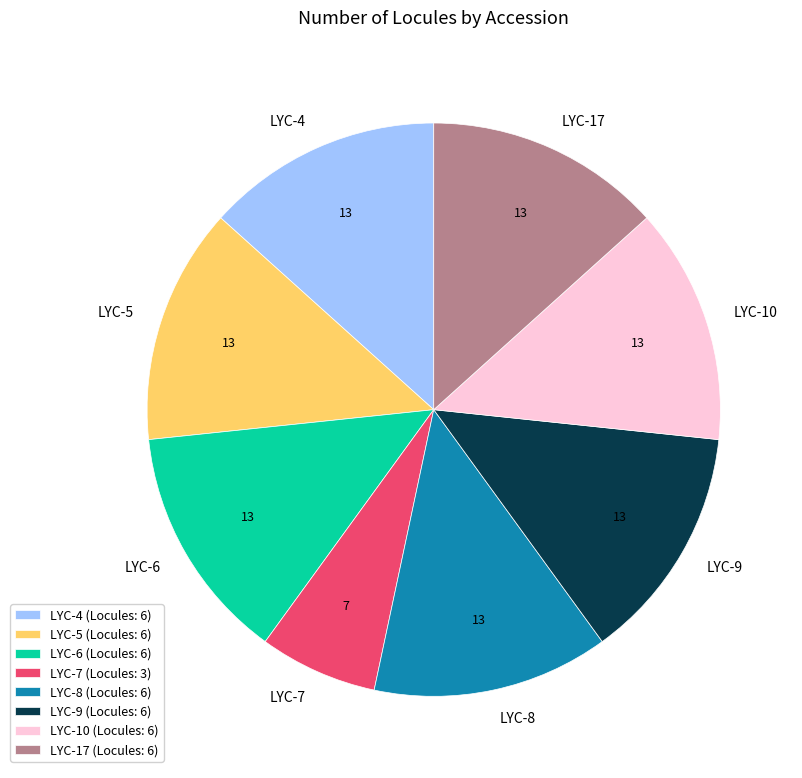

How many slices are in this pie chart?

8